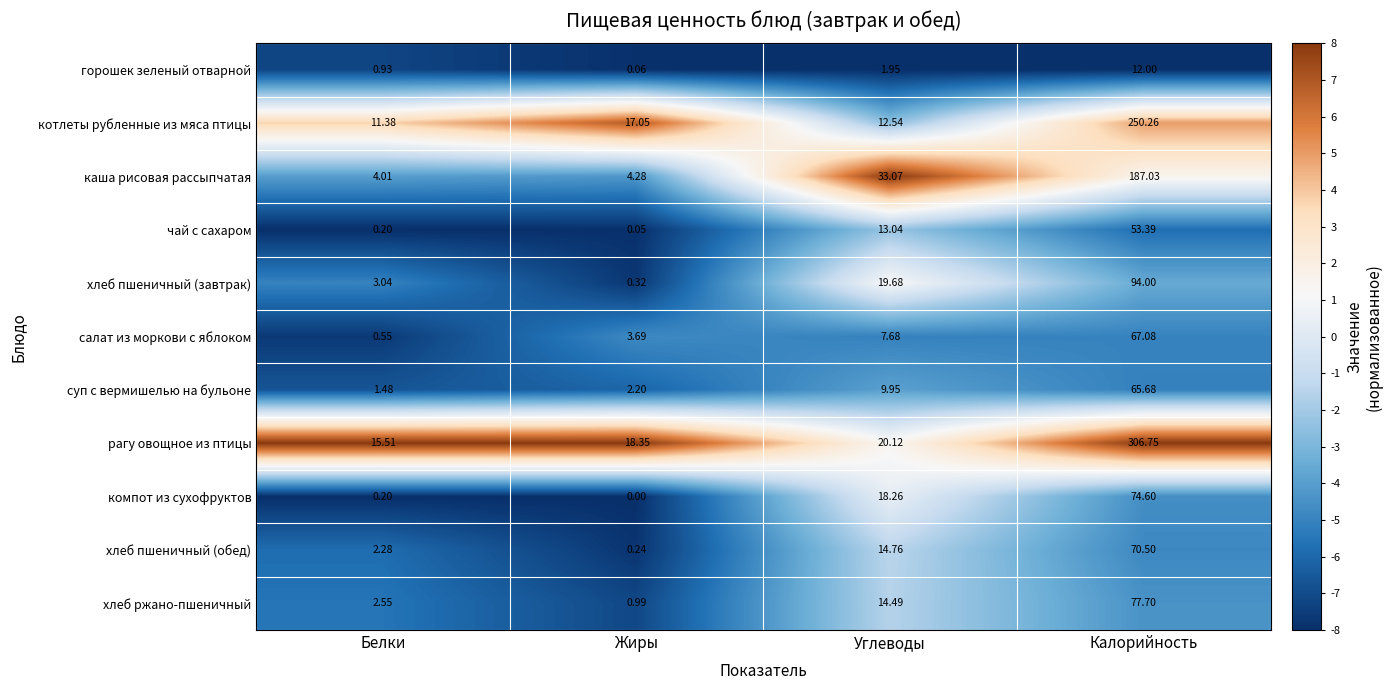

At which category is the sum across all series the highest?

Калорийность